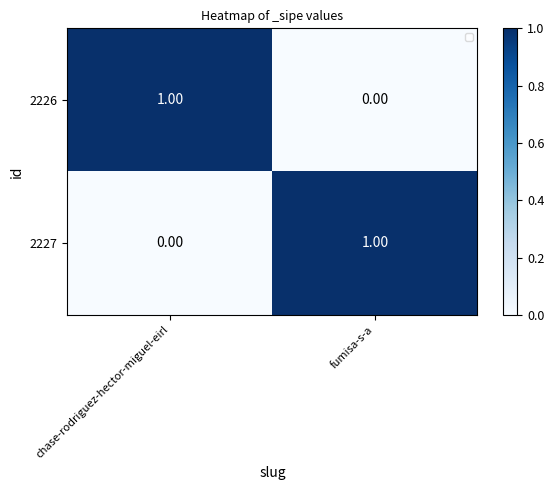

How many data points in 2227 are less than 1?

1